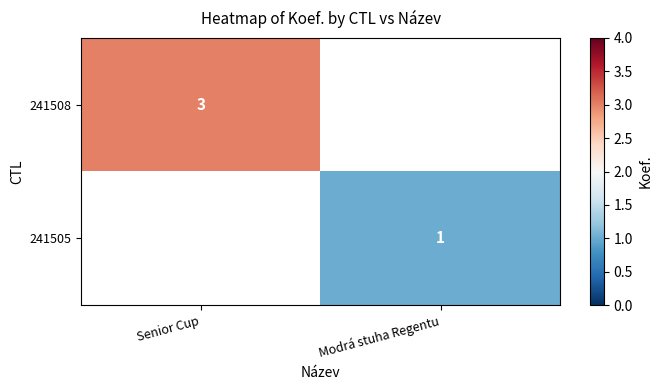

The value of 241505 at Modrá stuha Regentu is 1. True or false?

True